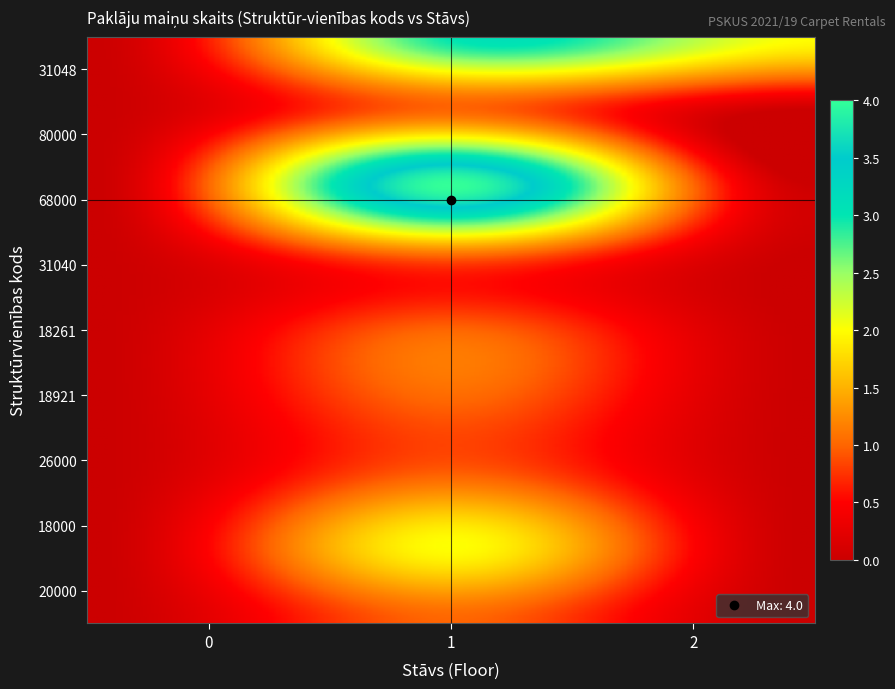

How many distinct data groups are displayed?

9